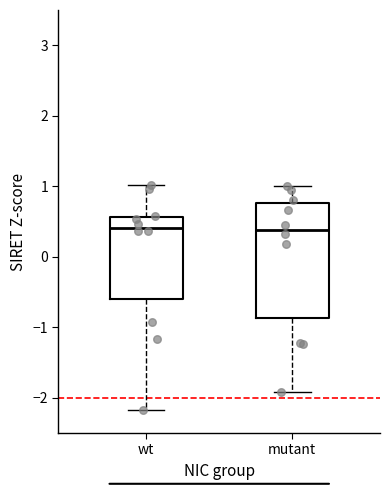

Reading left to right, read every box against the y-axis: the position of its median line, the range the box covers, and the ends of its whiskers. The values are not printed on the chart, so give them approximately, as read against the axis.

wt: median 0.4, box -0.6 to 0.6, whiskers -2.2 to 1.0
mutant: median 0.4, box -0.9 to 0.8, whiskers -1.9 to 1.0